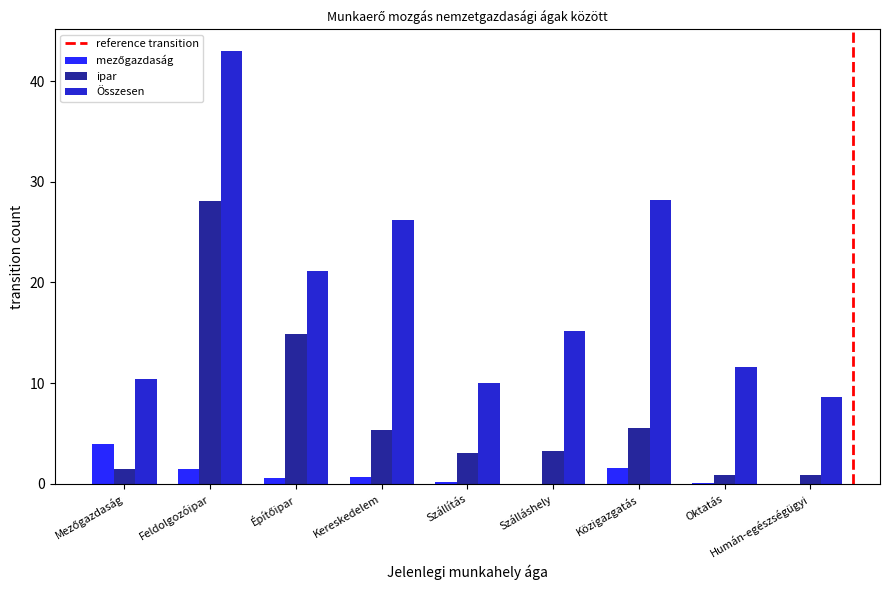

Between Feldolgozóipar and Oktatás, which series saw the biggest shift?

Összesen